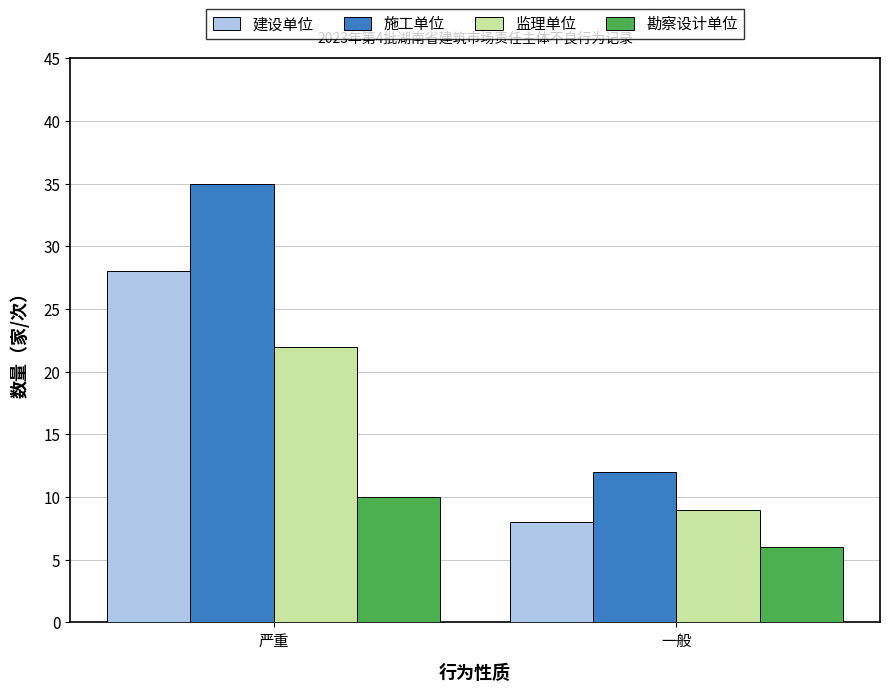

Rank the series at 一般 from lowest to highest value.

勘察设计单位, 建设单位, 监理单位, 施工单位